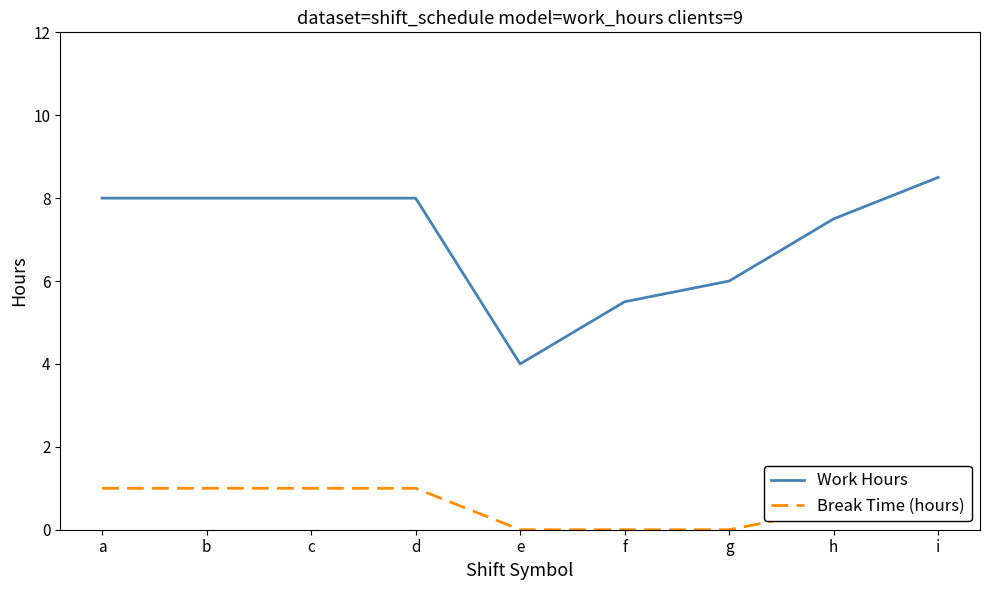

Reading left to right, what are all the values shown in this chart?

Work Hours: 8.0	8.0	8.0	8.0	4.0	5.5	6.0	7.5	8.5
Break Time (hours): 1.0	1.0	1.0	1.0	0.0	0.0	0.0	0.5	0.5